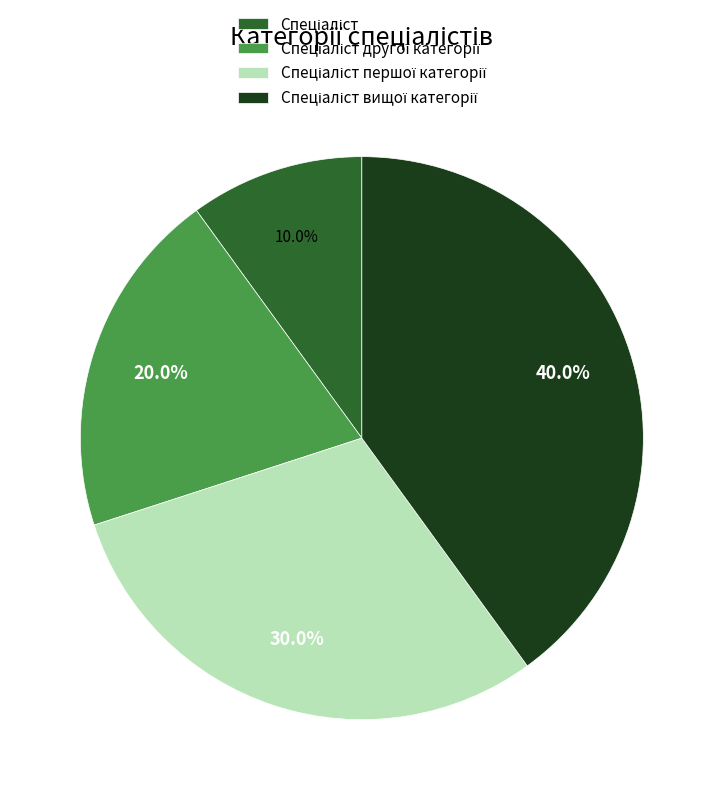

Is there any slice that represents more than half of the pie?

No